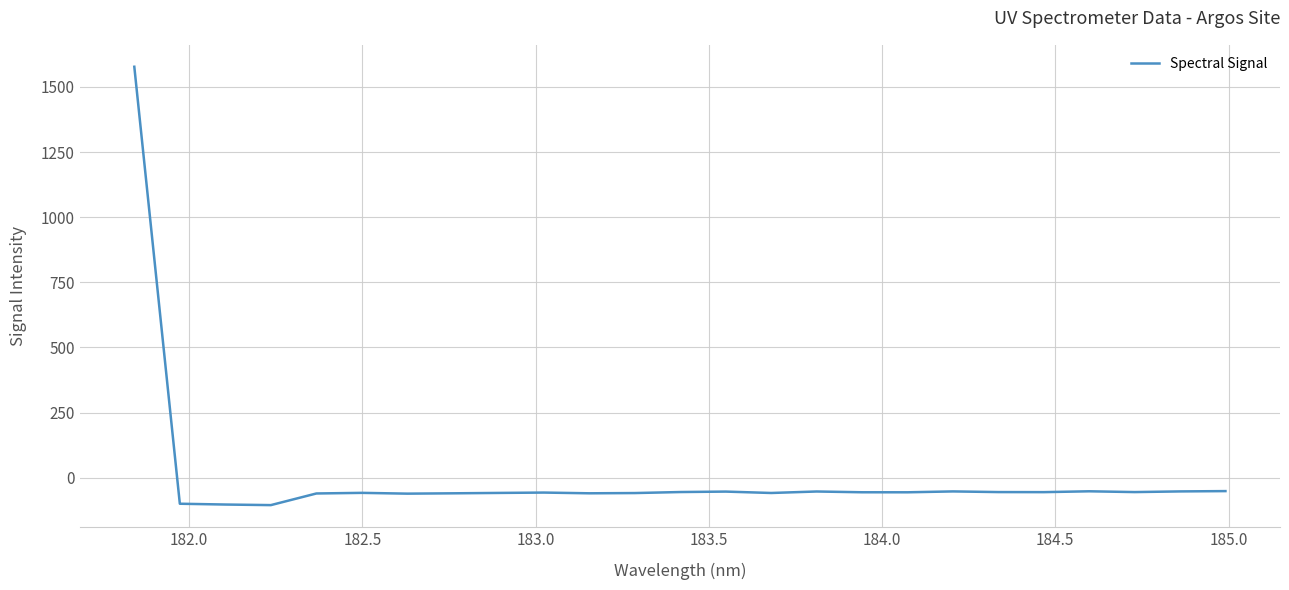

How many values are below zero?

24